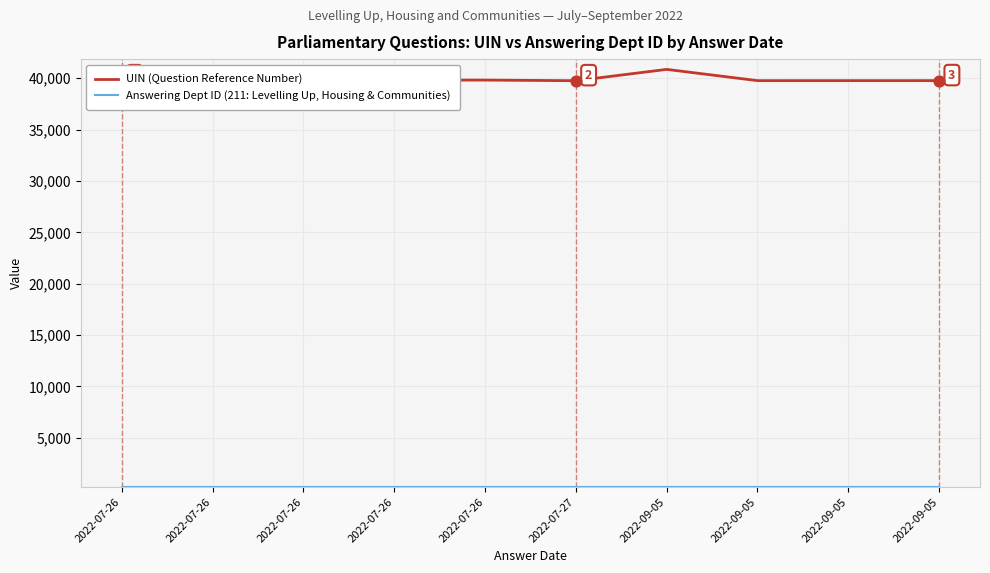

Does the chart have visible grid lines?

Yes